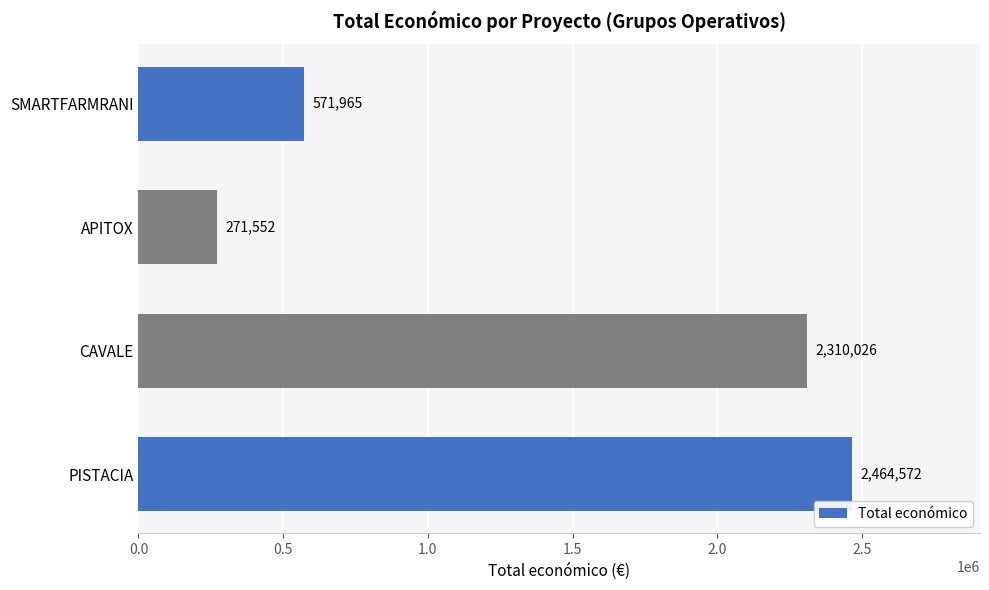

Count the number of categories in the chart.

4